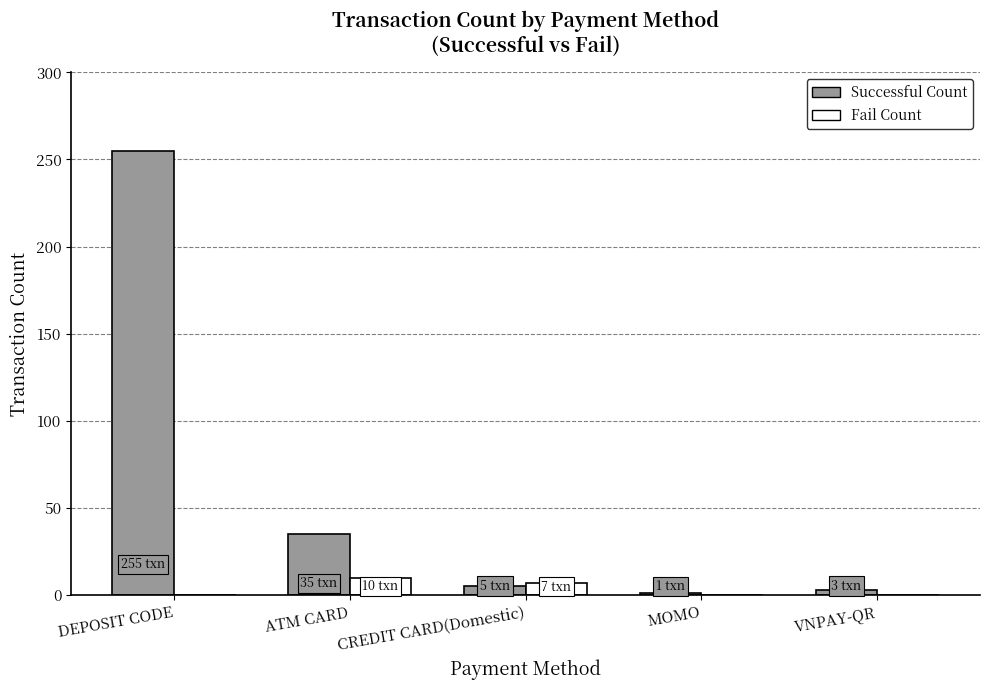

Does the chart contain stacked bars?

No